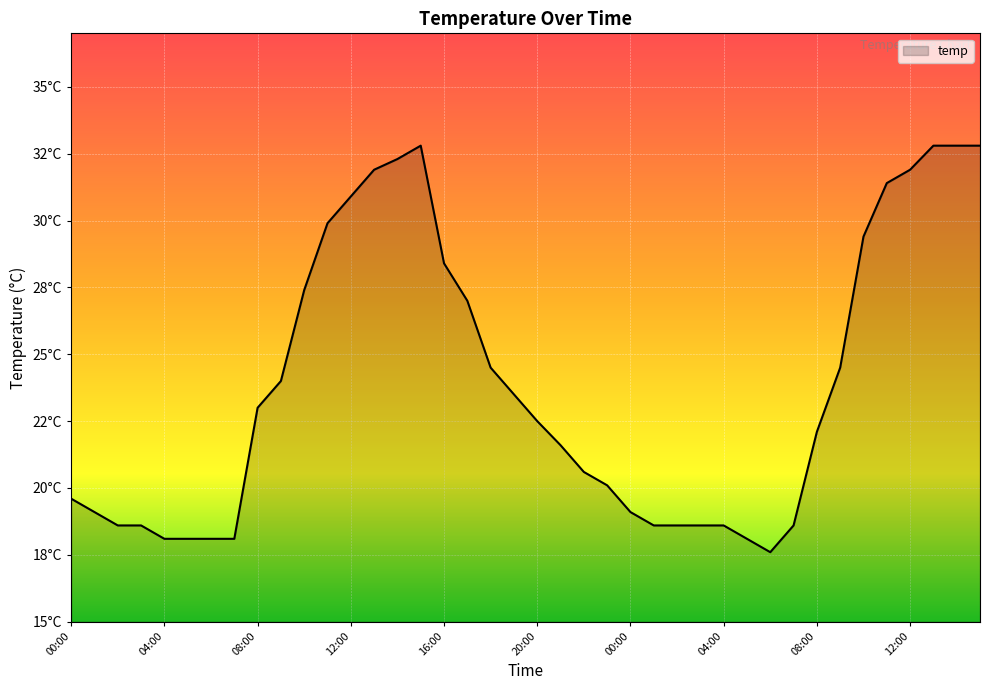

Does the chart have visible grid lines?

Yes